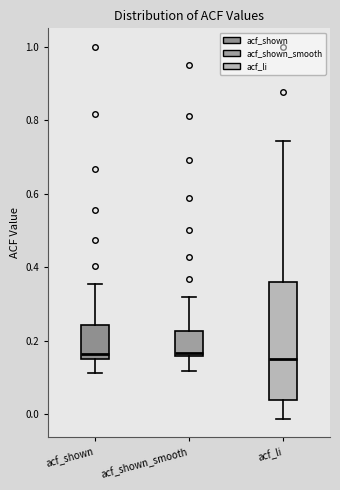

Reading left to right, read every box against the y-axis: the position of its median line, the range the box covers, and the ends of its whiskers. The values are not printed on the chart, so give them approximately, as read against the axis.

acf_shown: median 0.16 (just above the box's lower edge), box 0.16 to 0.24, whiskers 0.12 to 0.36
acf_shown_smooth: median 0.16 (just above the box's lower edge), box 0.16 to 0.22, whiskers 0.12 to 0.32
acf_li: median 0.14, box 0.04 to 0.36, whiskers -0.02 to 0.74